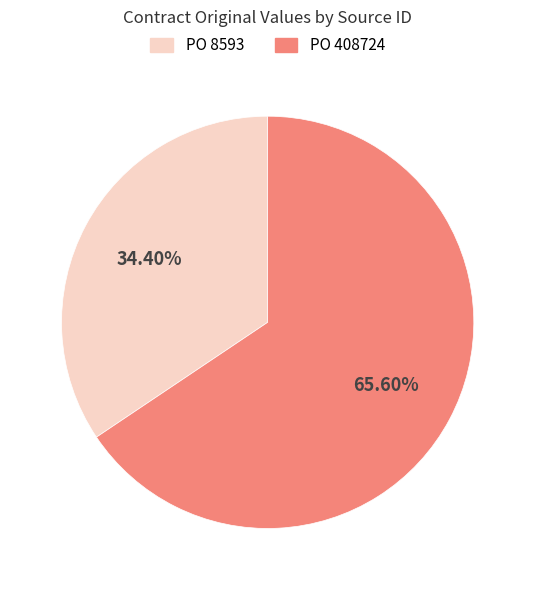

Which slice is the largest?

PO 408724